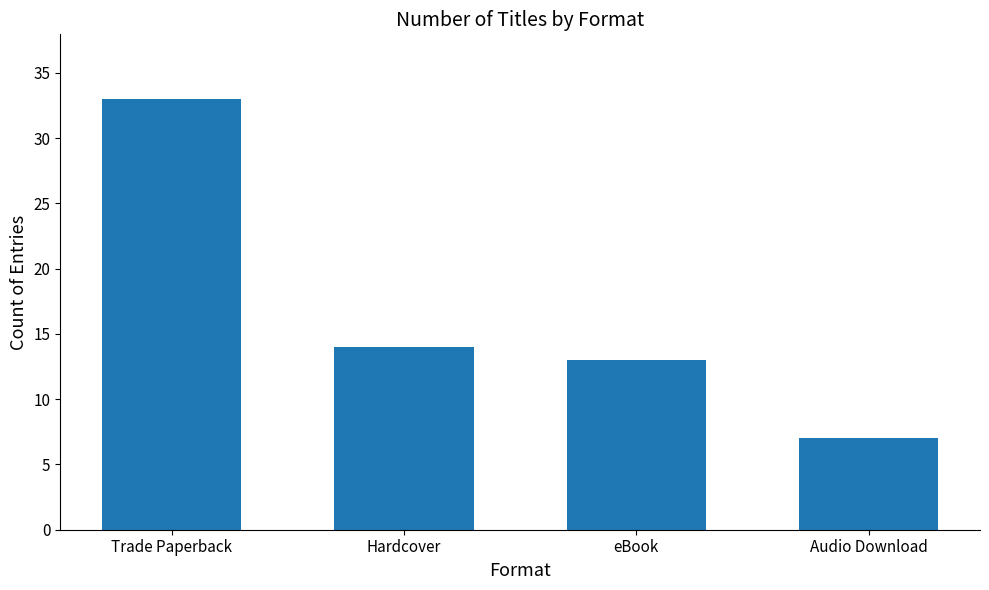

At which label does the data first exceed 14?

Trade Paperback